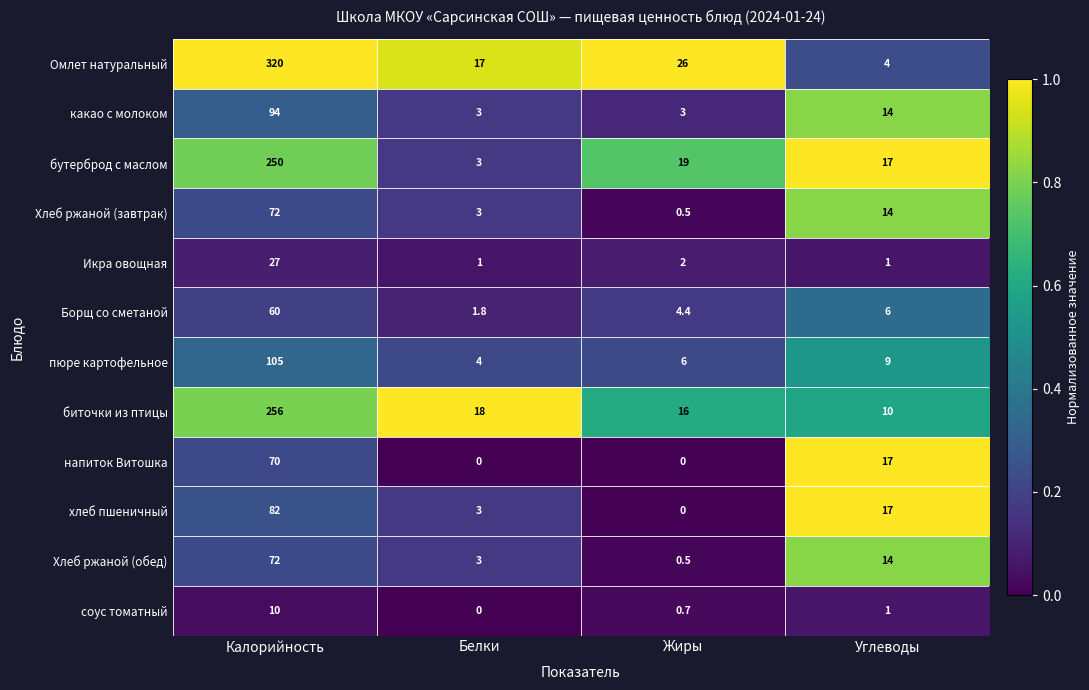

Rank the categories by бутерброд с маслом value from highest to lowest.

Калорийность, Жиры, Углеводы, Белки